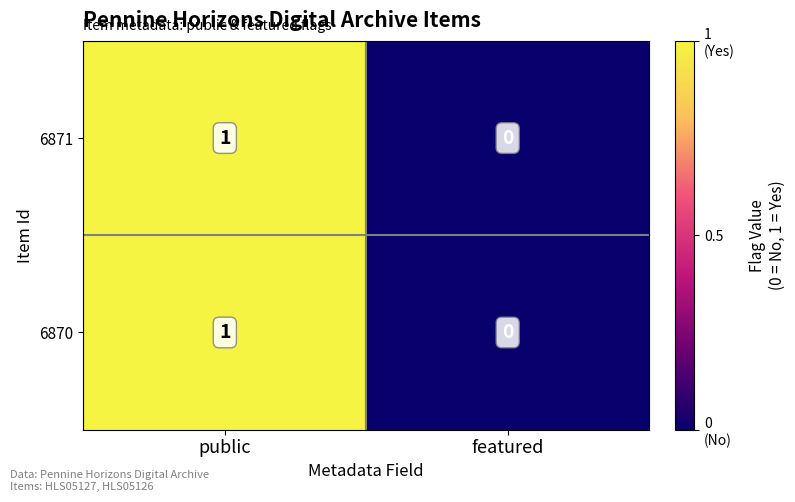

Where is 6870 nearest to the value 0?

featured